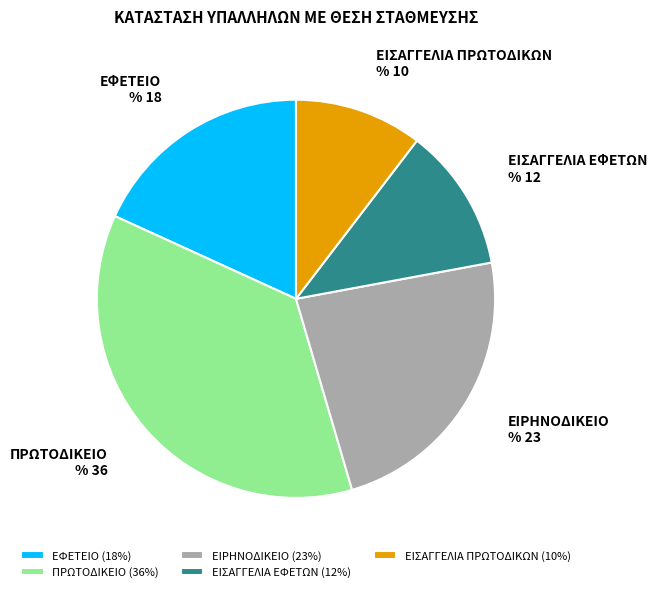

Approximately how many times larger is the value at ΕΙΣΑΓΓΕΛΙΑ ΕΦΕΤΩΝ compared to ΕΙΣΑΓΓΕΛΙΑ ΠΡΩΤΟΔΙΚΩΝ?

1.1